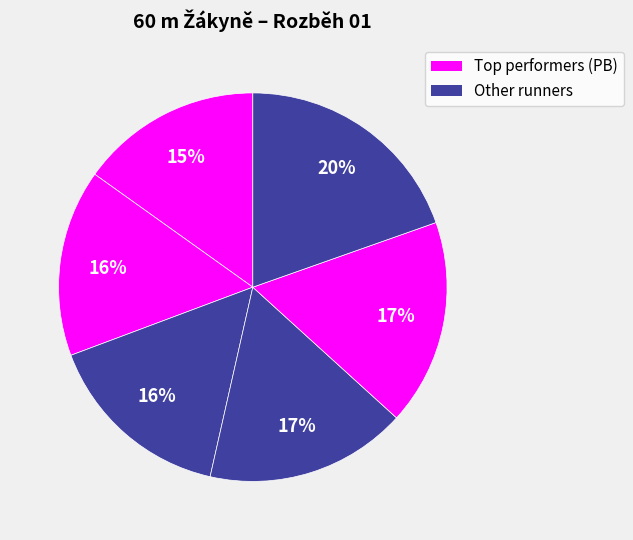

How many slices are in this pie chart?

6